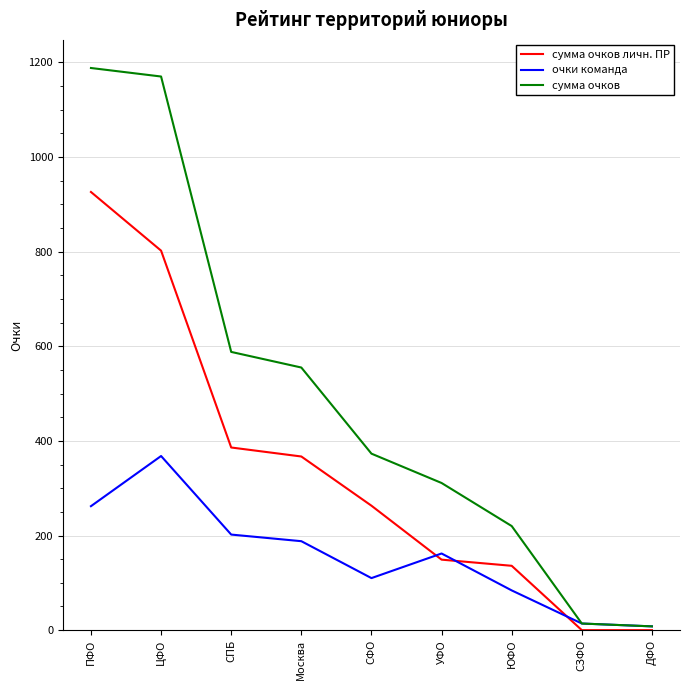

At which category does the chart reach its peak across all series?

ПФО